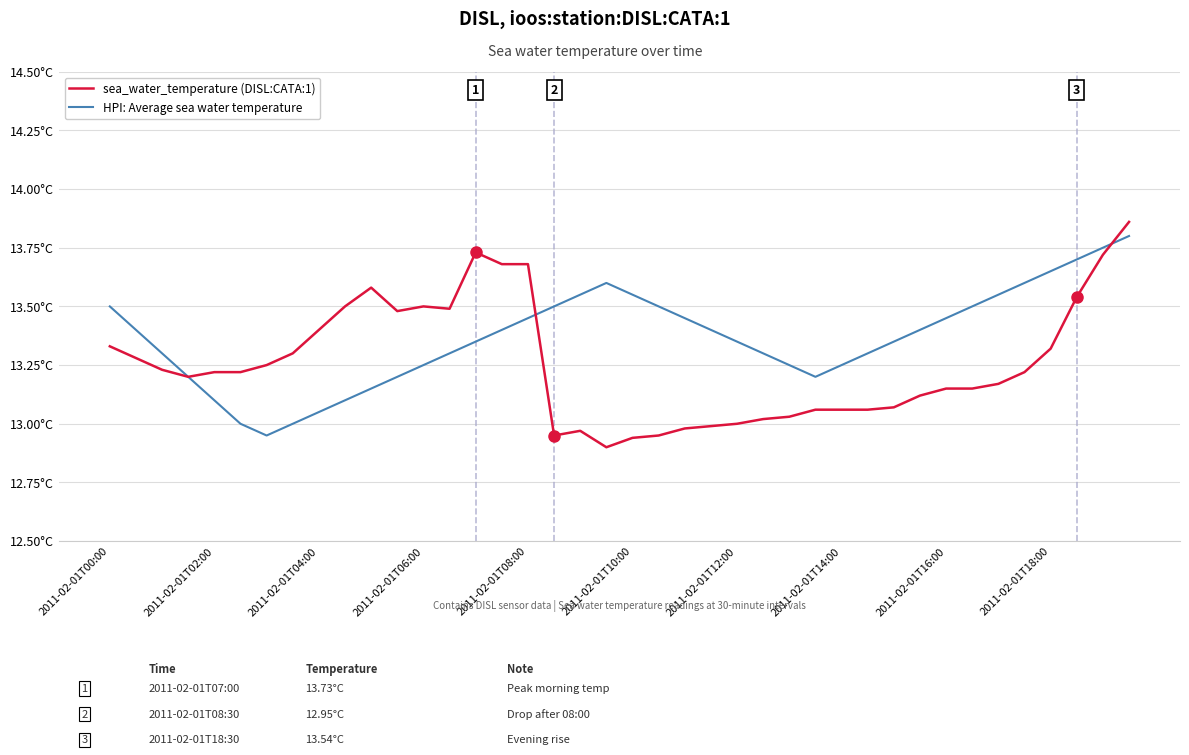

Is this an area chart (filled region under the line)?

No